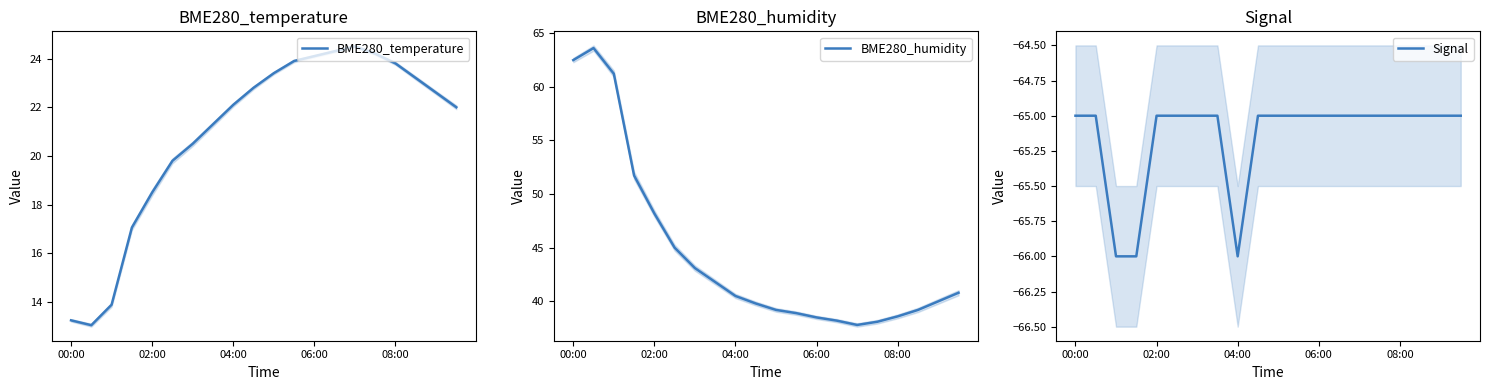

What are all the series names shown in the legend?

BME280_temperature, BME280_humidity, Signal